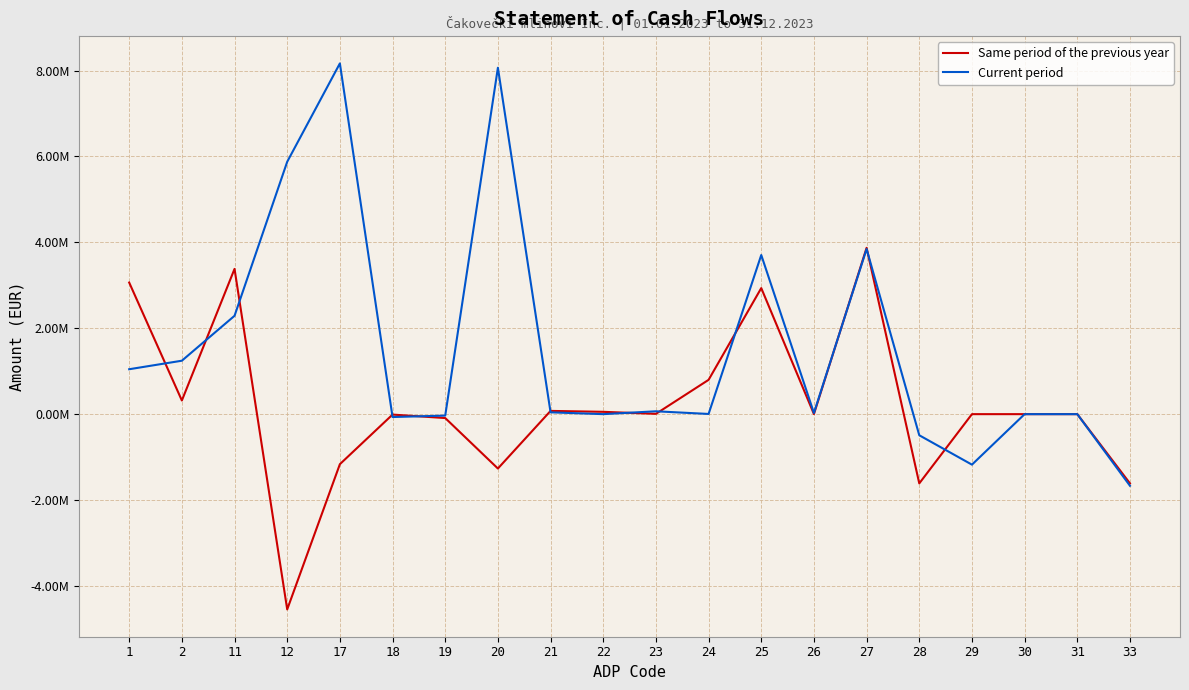

Between 1 and 23, which is larger?

1